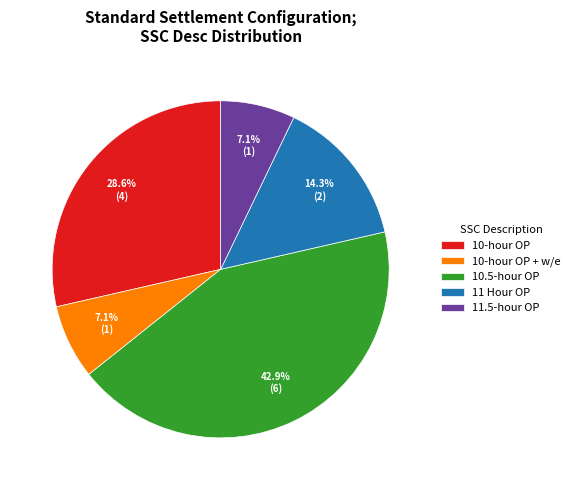

Combined, do 10-hour OP and 11.5-hour OP account for over 50%?

No